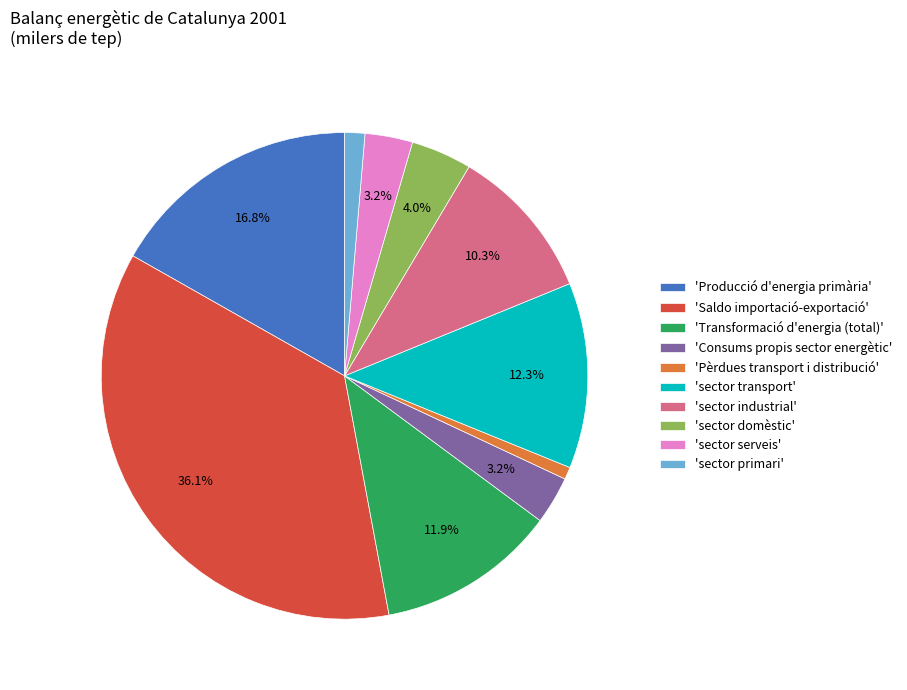

Approximately how many times larger is the value at 'sector primari' compared to 'Pèrdues transport i distribució'?

1.6